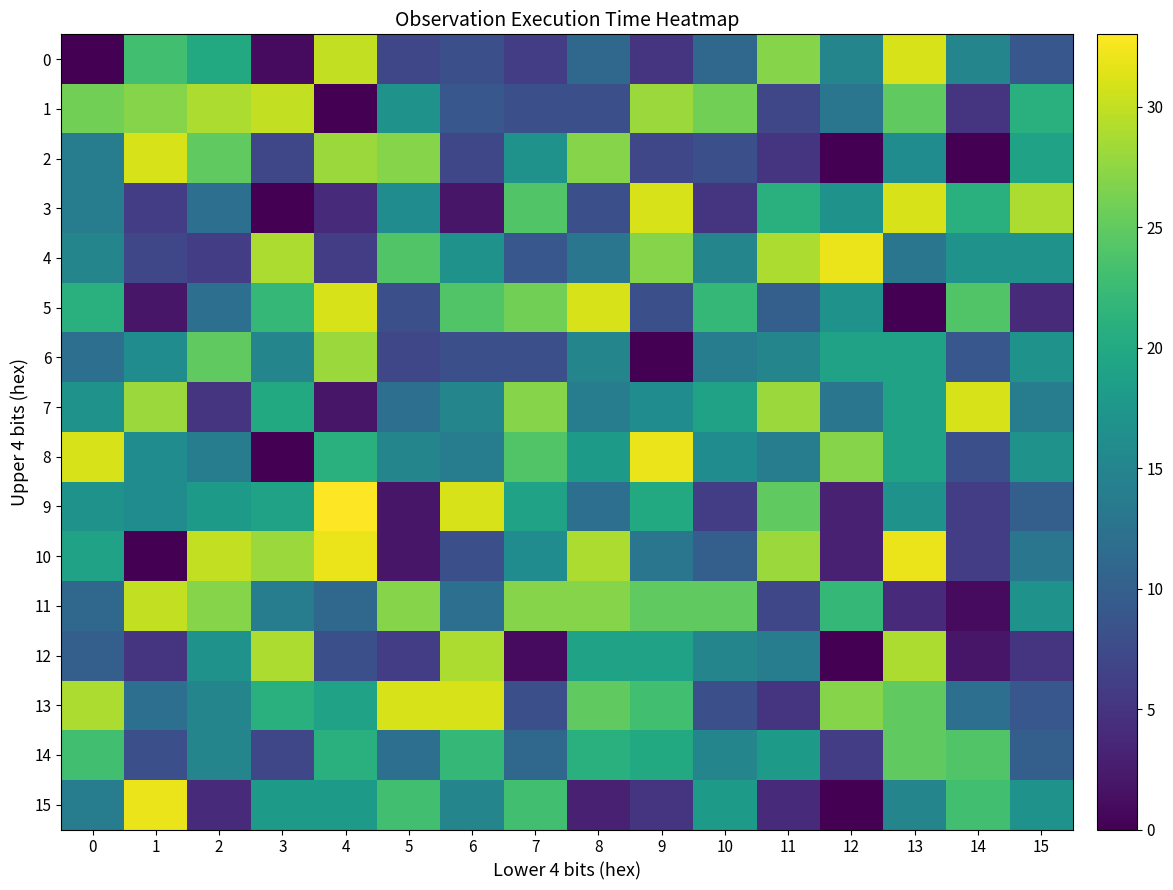

Which series has the largest range (max minus min)?

row_8